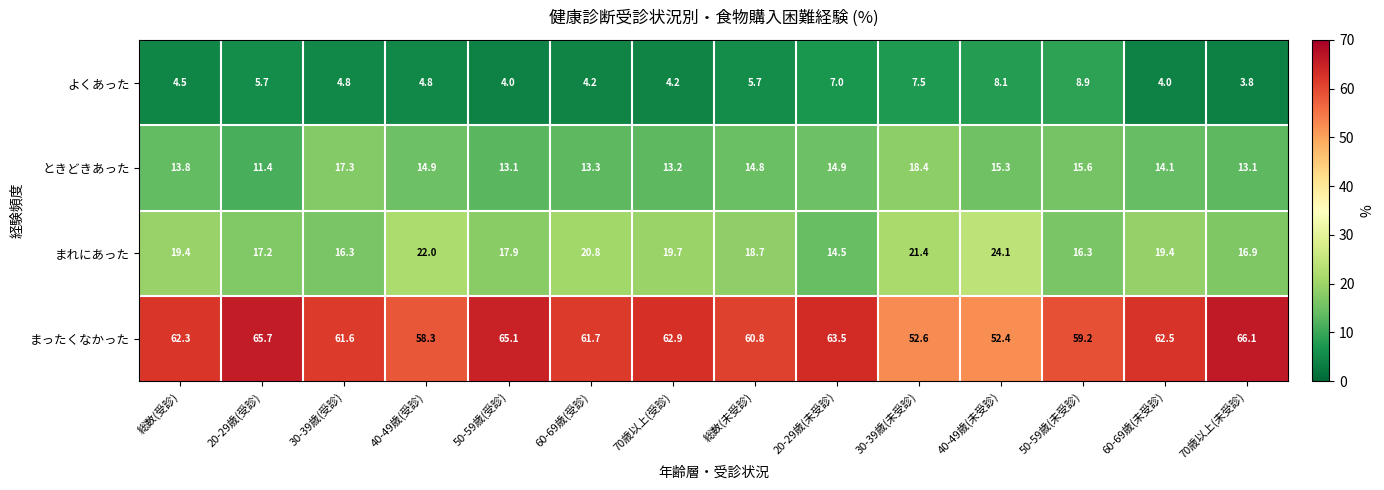

List the series in order of their peak value, highest first.

まったくなかった, まれにあった, ときどきあった, よくあった